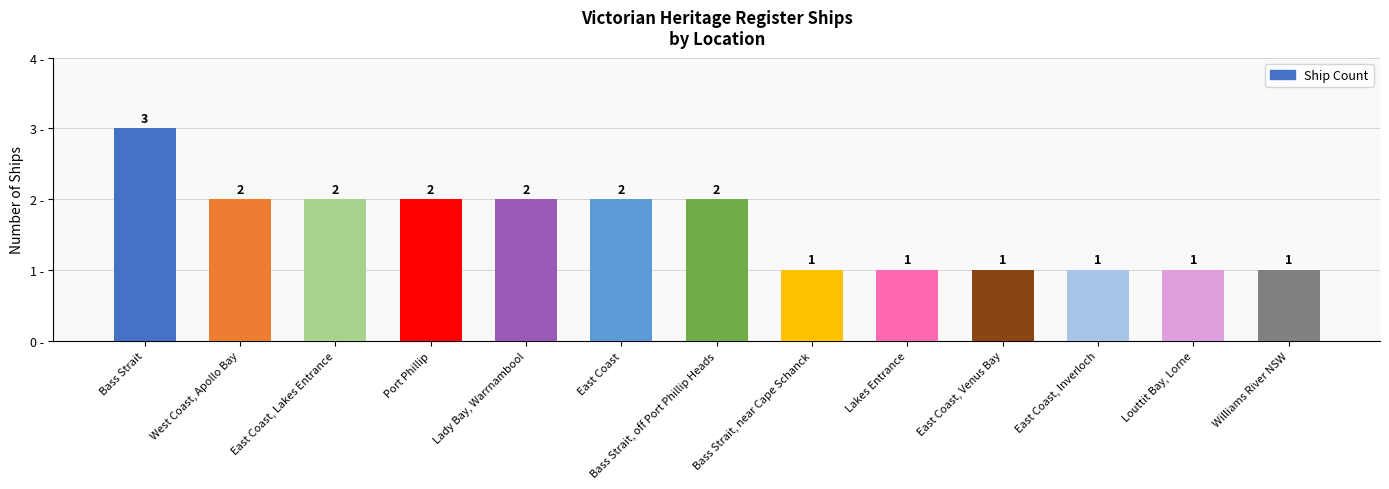

What is the change in value from Lady Bay, Warrnambool to Williams River NSW?

-1